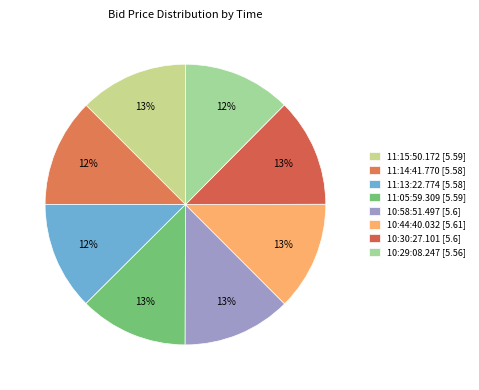

Count the number of slices in the pie.

8